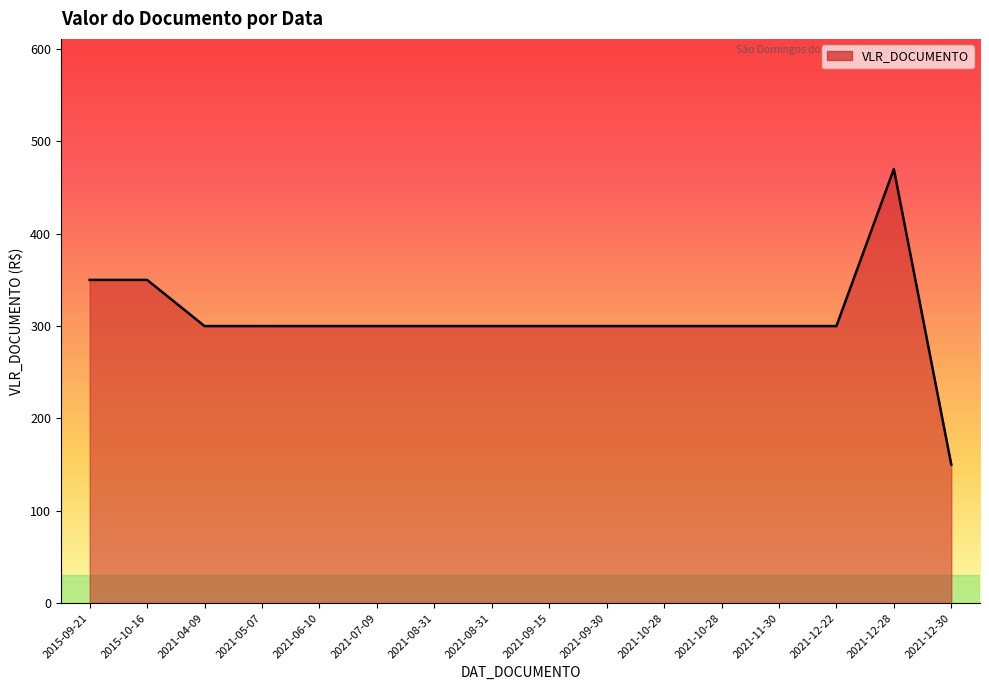

How many interior local peaks (higher than both neighbors) does the data have?

1